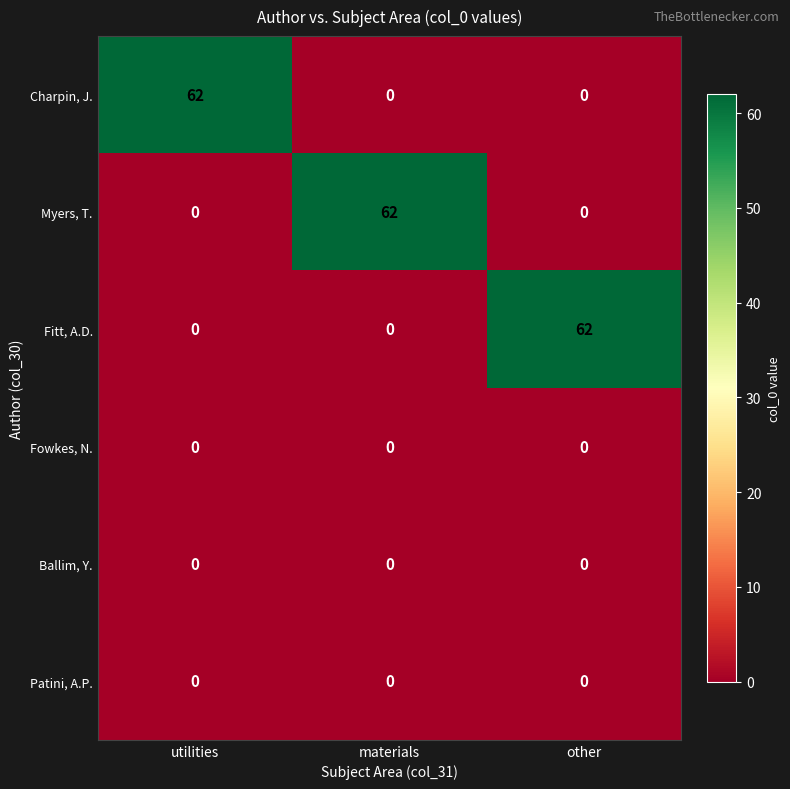

What is the total value across all series at other?

62